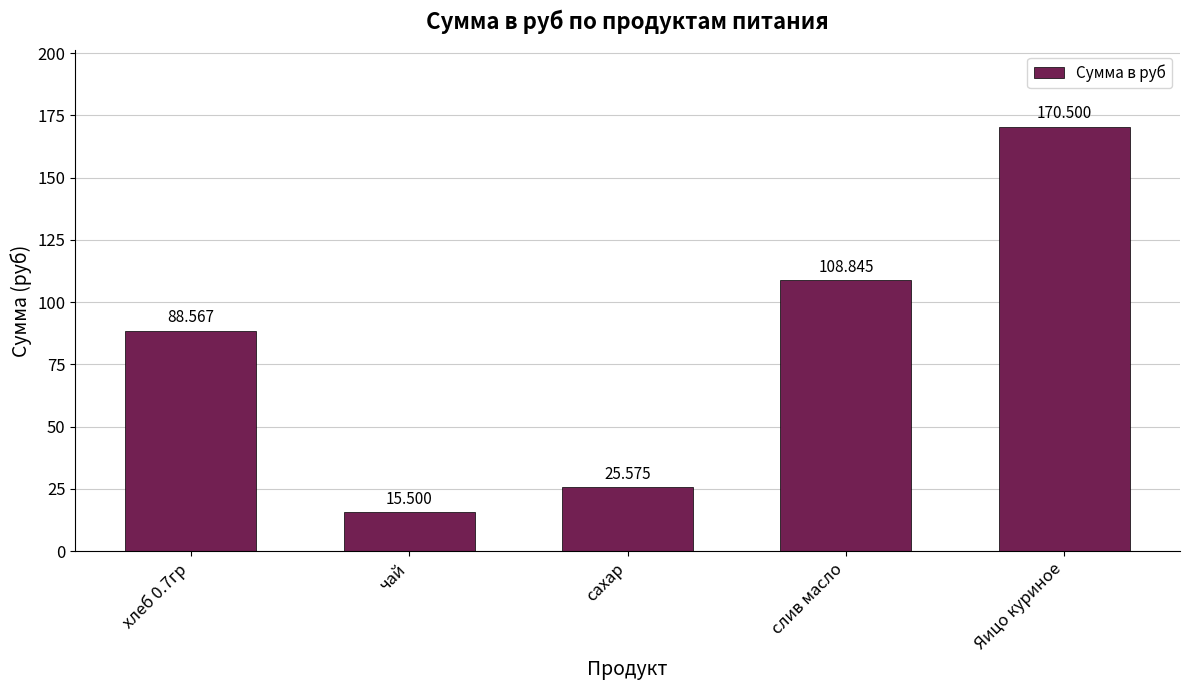

How many values exceed 88?

3